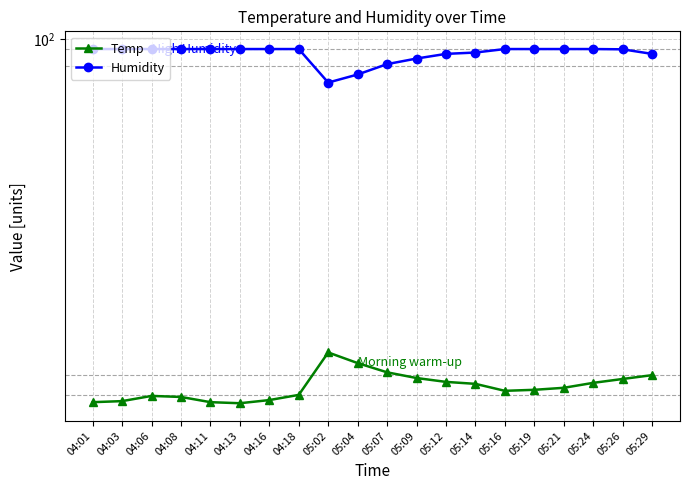

Which category has the highest value in the Humidity series?

04:01